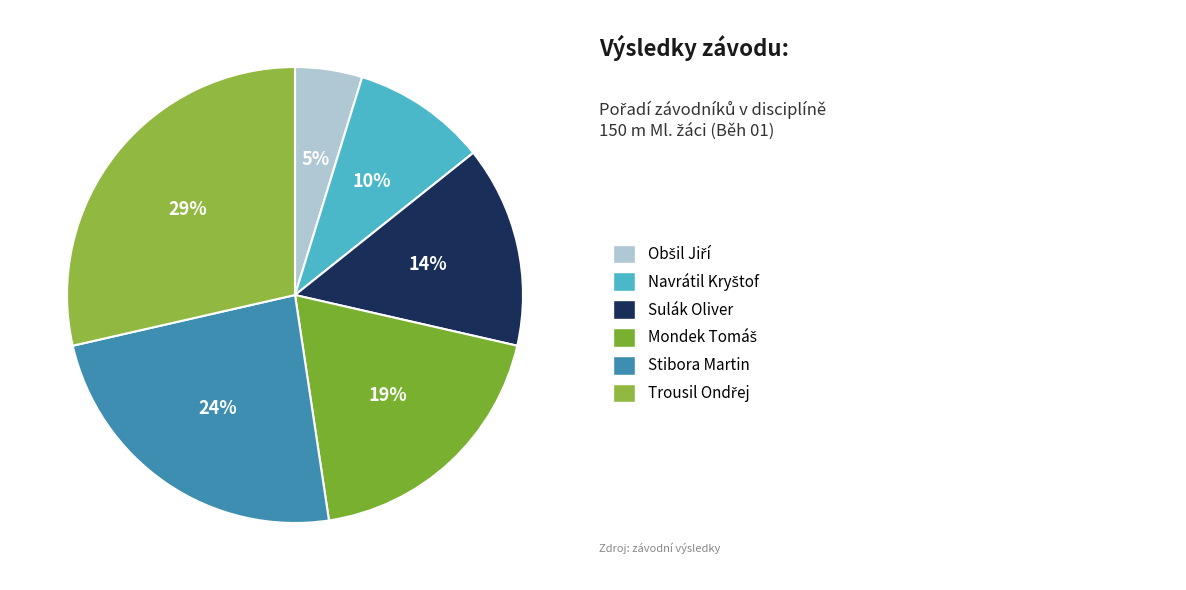

Which category has the biggest portion of the pie?

Trousil Ondřej